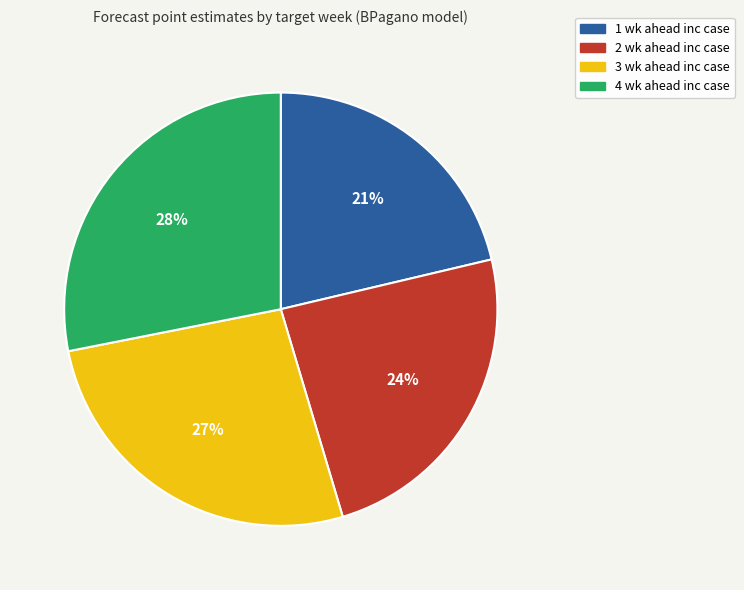

To the nearest percent, what portion does 4 wk ahead inc case represent?

28%